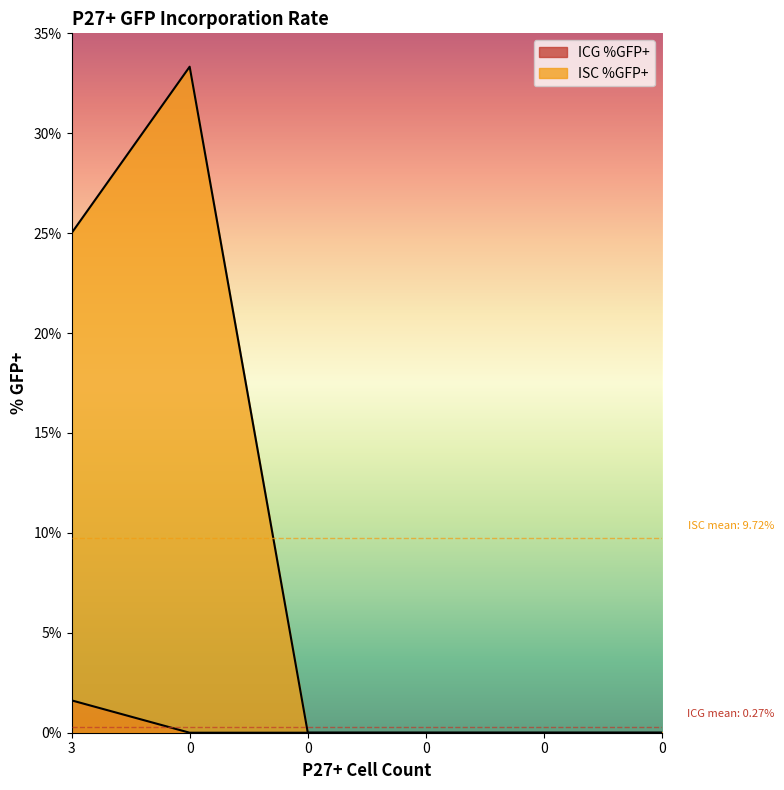

How many series are shown in this chart?

2